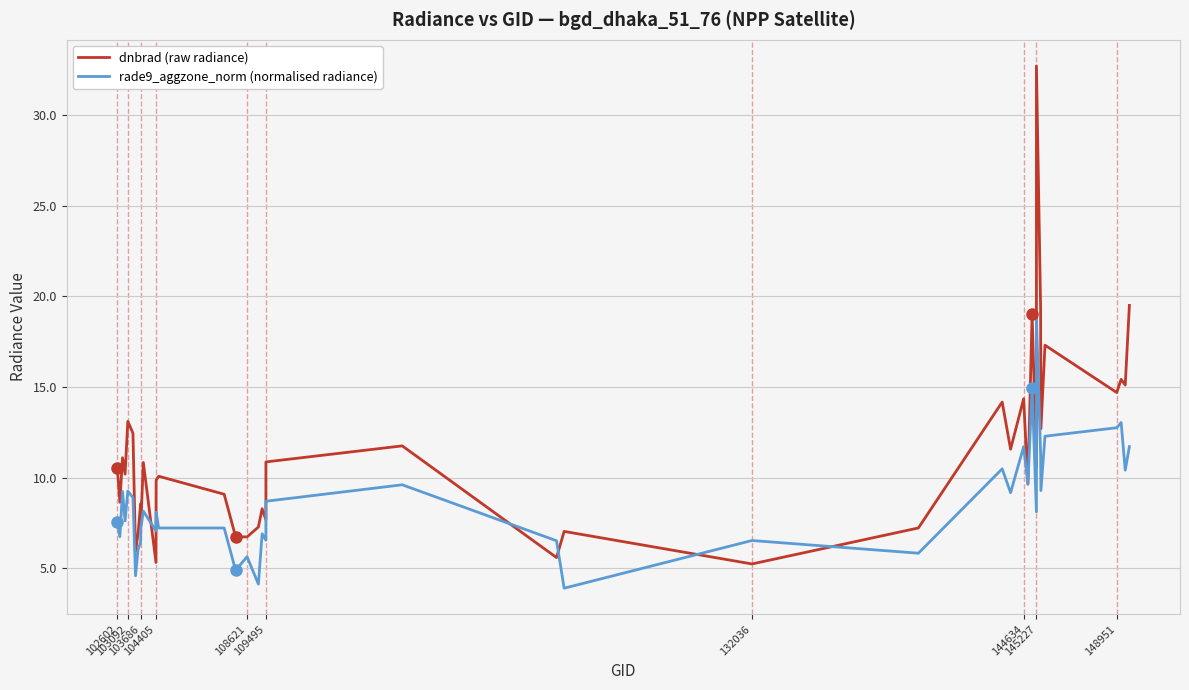

Reading left to right, extract all data points from this chart.

dnbrad (raw radiance): 10.6	8.6	11.1	10.2	13.1	12.4	5.9	6.9	8.6	7.4	10.8	5.3	9.9	10.1	9.1	6.7	6.7	7.3	8.3	7.7	10.9	11.7	5.6	7.0	5.2	7.2	14.2	11.6	14.3	9.6	19.0	10.6	32.7	19.4	12.7	17.3	14.7	15.4	15.1	19.5
rade9_aggzone_norm (normalised radiance): 7.6	6.7	9.2	7.6	9.3	8.9	4.6	6.0	6.4	7.2	8.2	7.1	8.1	7.2	7.2	4.9	5.6	4.1	6.9	6.5	8.7	9.6	6.5	3.9	6.5	5.8	10.5	9.2	11.7	9.6	14.9	8.1	18.8	11.3	9.3	12.3	12.7	13.0	10.4	11.7